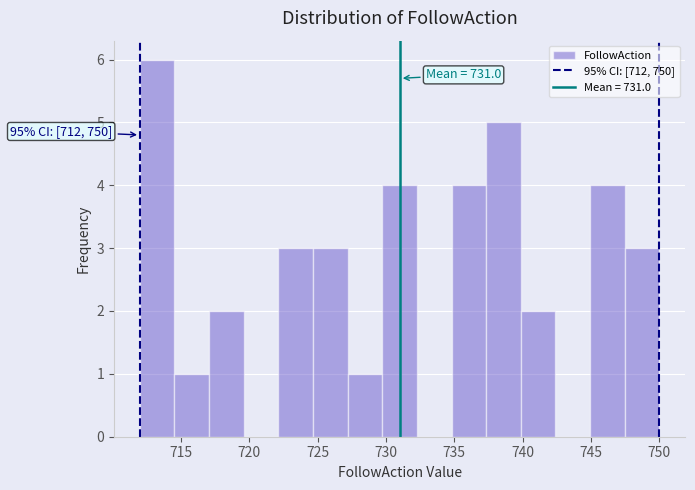

Which range on the x-axis has the tallest bar?

712.0 to 714.5